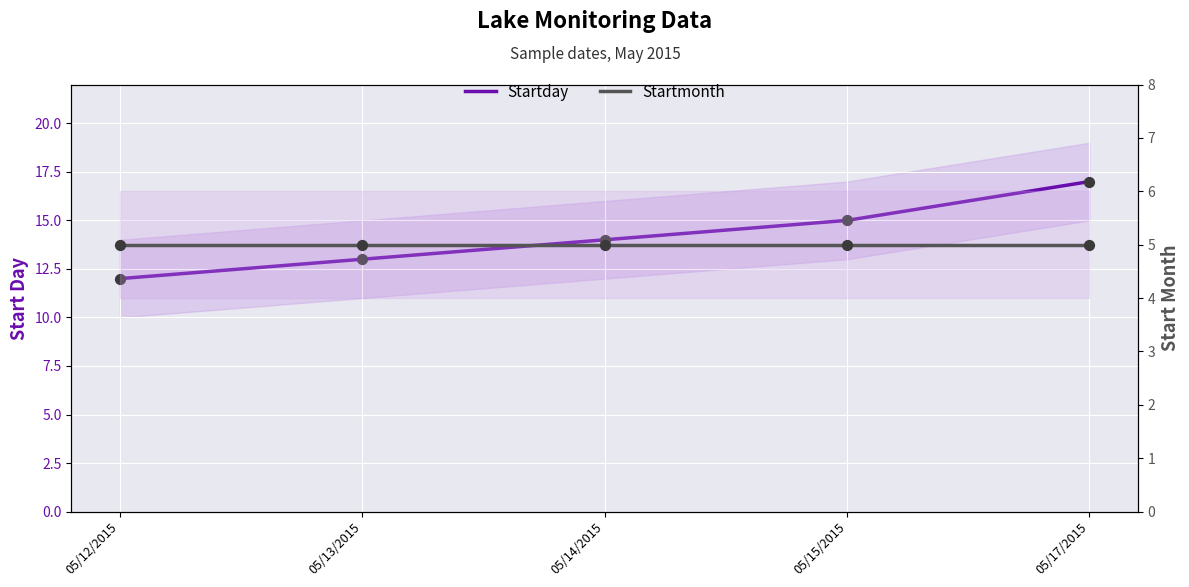

What are all the series names shown in the legend?

Startday, Startmonth